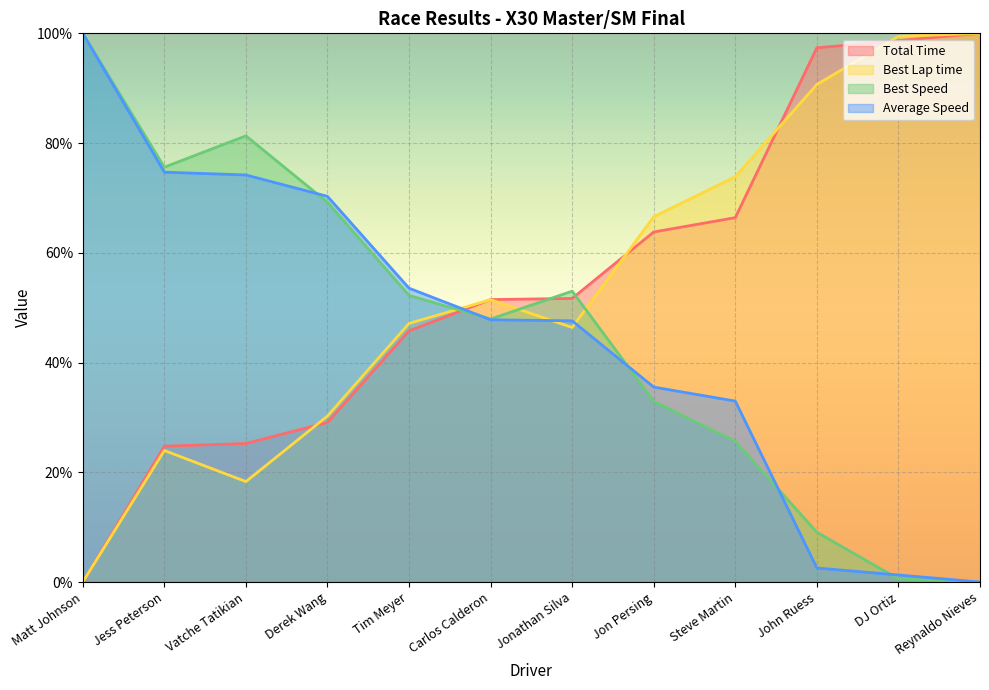

Reading left to right, list all the values displayed in this chart.

Total Time: 0.0	24.7	25.2	29.1	45.8	51.5	51.7	63.8	66.4	97.4	98.7	100.0
Best Lap time: 0.0	24.0	18.3	30.2	47.1	51.5	46.4	66.6	73.9	90.7	99.5	100.0
Best Speed: 100.0	75.6	81.3	69.2	52.2	47.9	53.0	32.9	25.6	9.1	0.5	0.0
Average Speed: 100.0	74.7	74.2	70.3	53.5	47.8	47.6	35.5	33.0	2.6	1.3	0.0